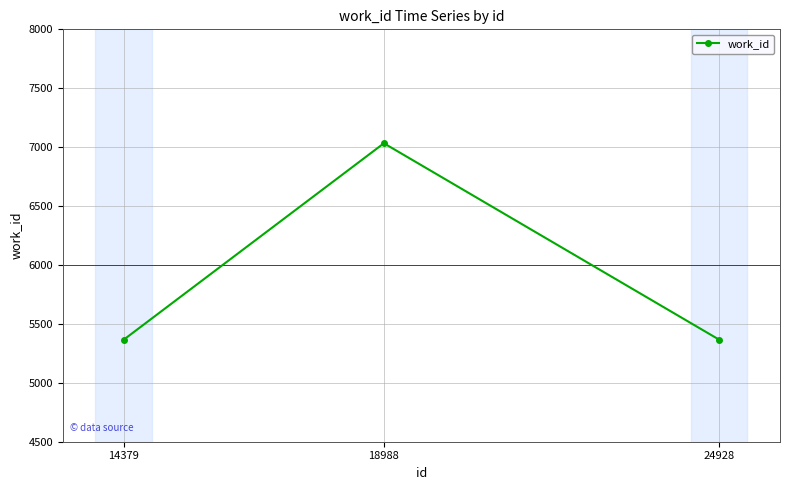

What is the value of the 2nd point from the left?

7033